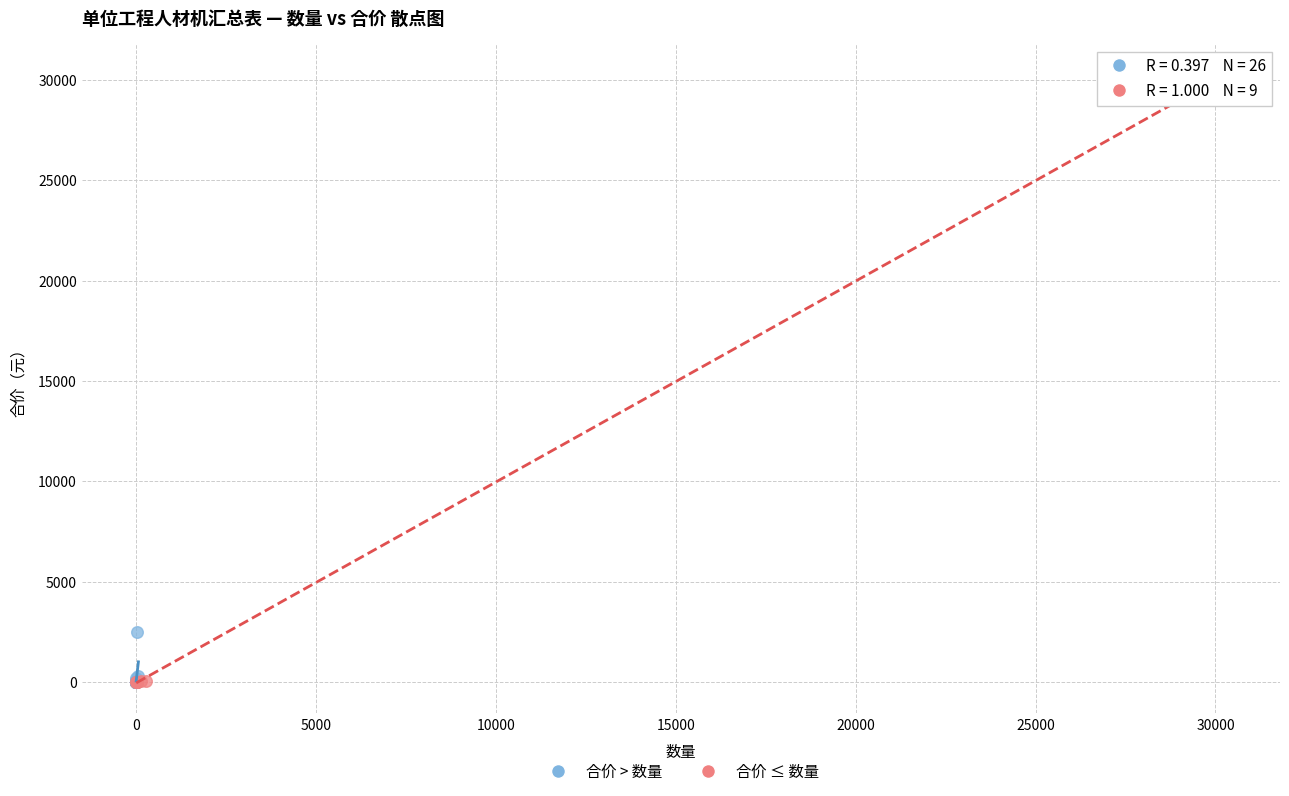

Which series has the largest Y range (max minus min)?

合价 ≤ 数量